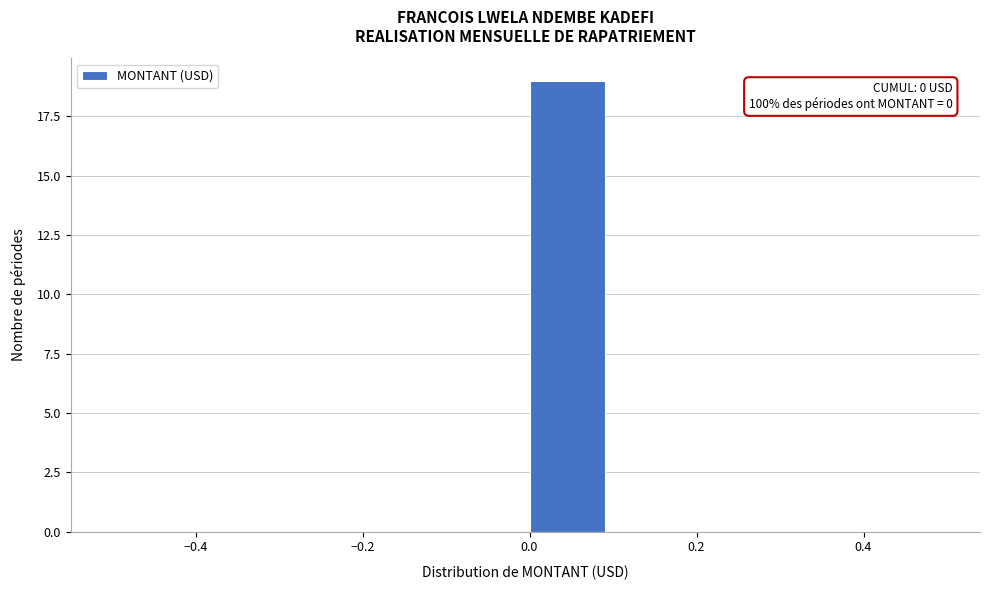

Which range on the x-axis has the tallest bar?

0.0 to 0.1